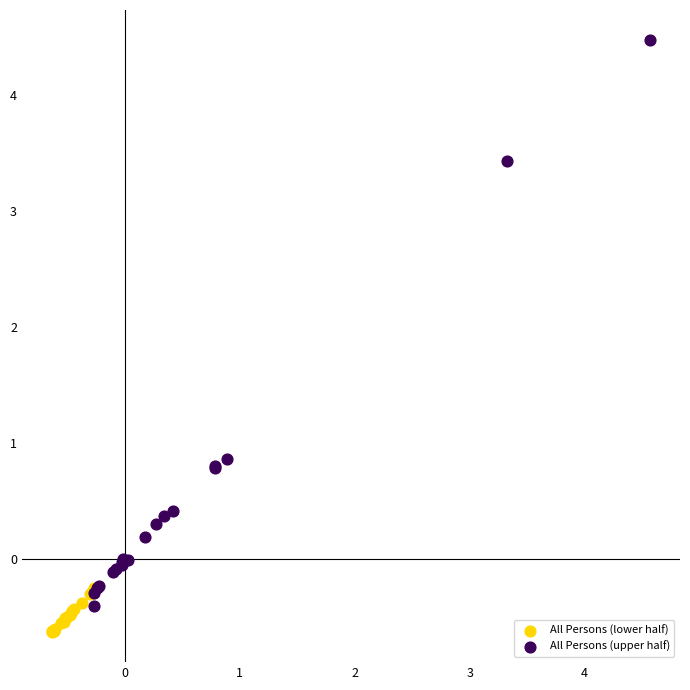

Which series has the largest Y range (max minus min)?

All Persons (upper half)